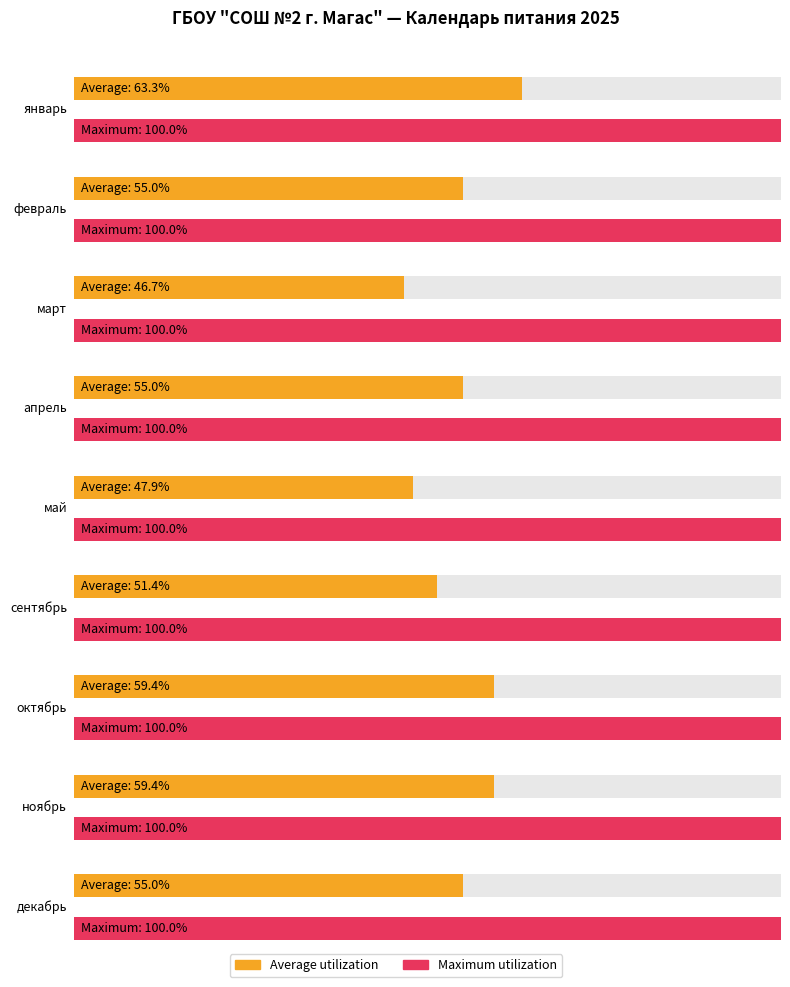

What is the label of the 7th bar from the right?

апрель